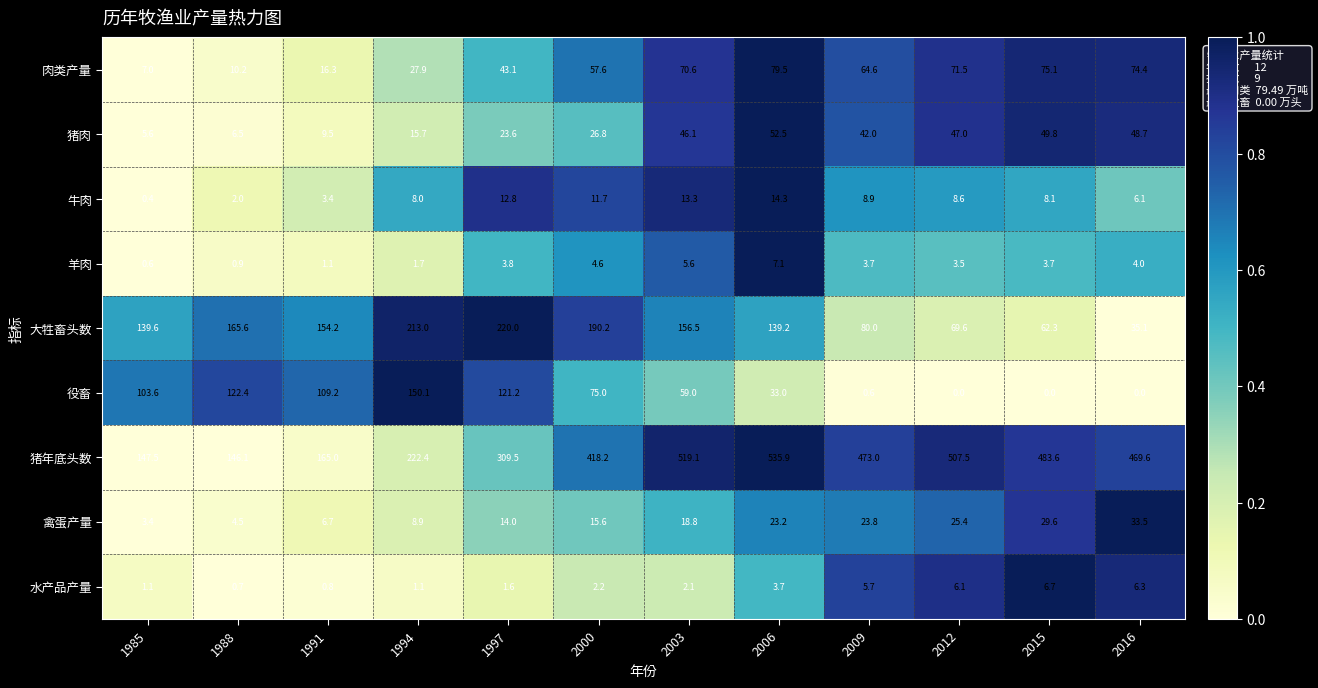

What is the sum of the 大牲畜头数 values at 1997 and 1991?

374.2